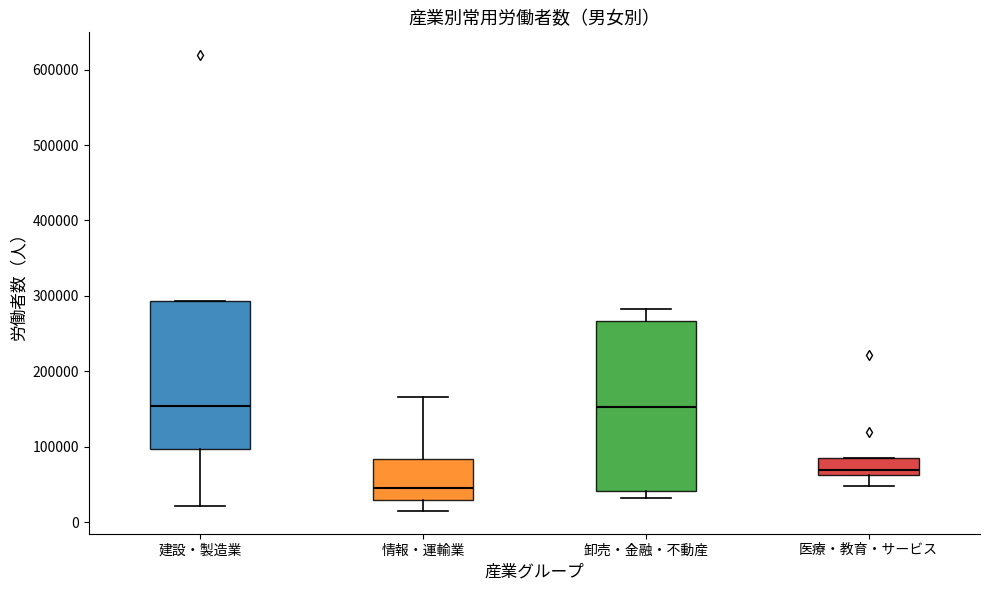

Which box's median line is the lowest?

情報・運輸業